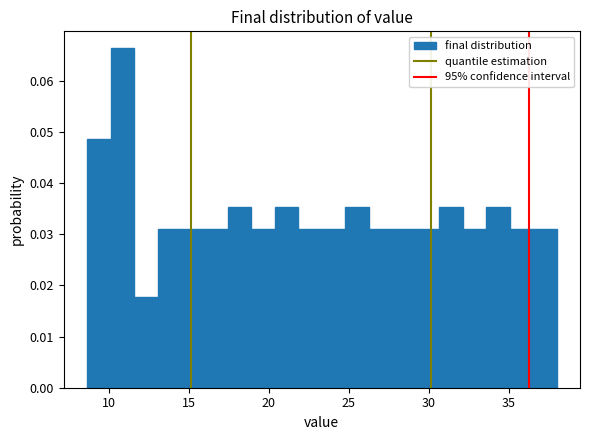

Around what value on the x-axis is the tallest bar? Give the approximate position of its centre, as read against the axis.

11.0